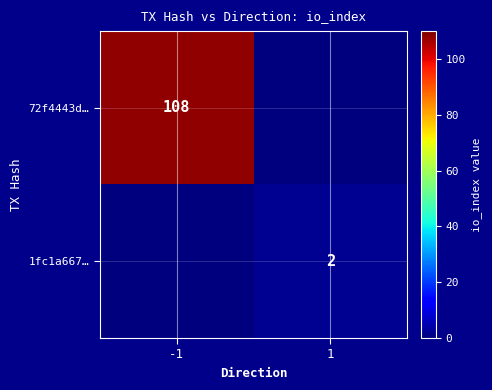

True or false: 72f4443d… has a value of 64 at -1.

False